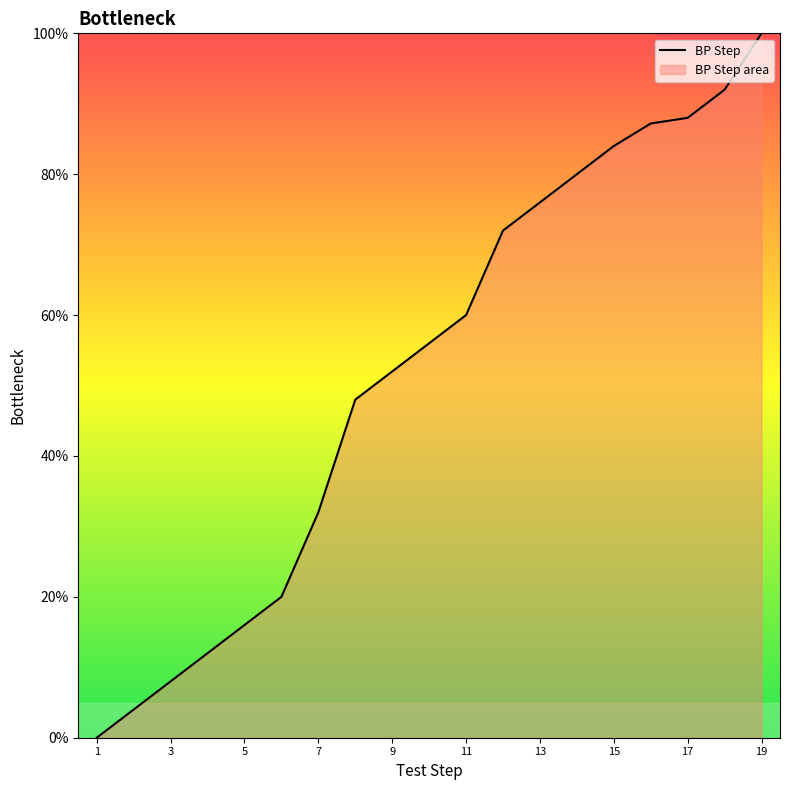

True or false: the data shows 29.8 at 11.

False